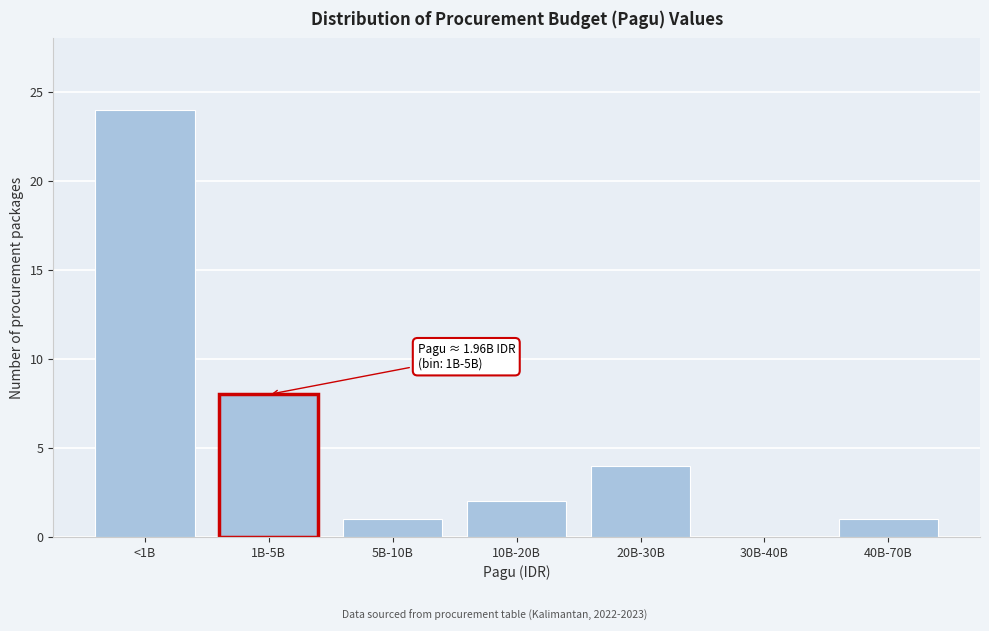

Reading left to right, list all the values displayed in this chart.

<1B=24	1B-5B=8	5B-10B=1	10B-20B=2	20B-30B=4	30B-40B=0	40B-70B=1